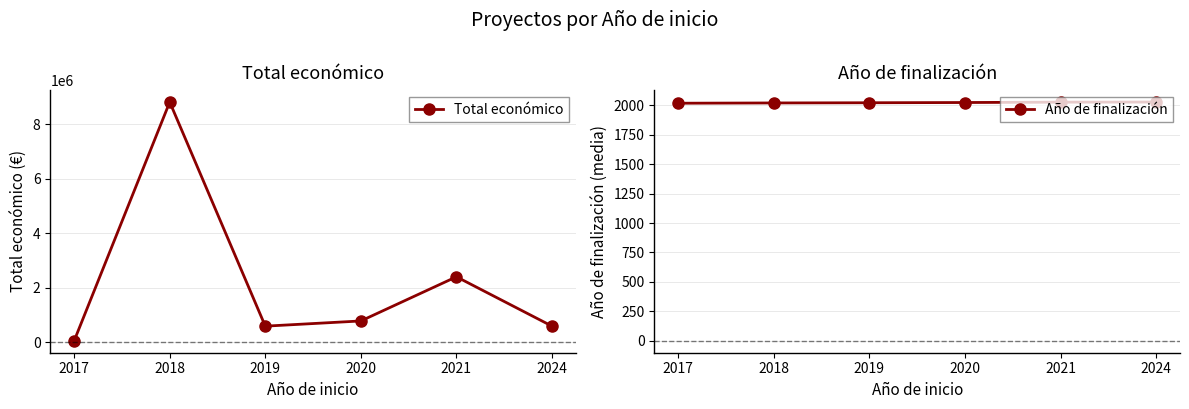

Where does the Año de finalización series first go above 2023?

2021